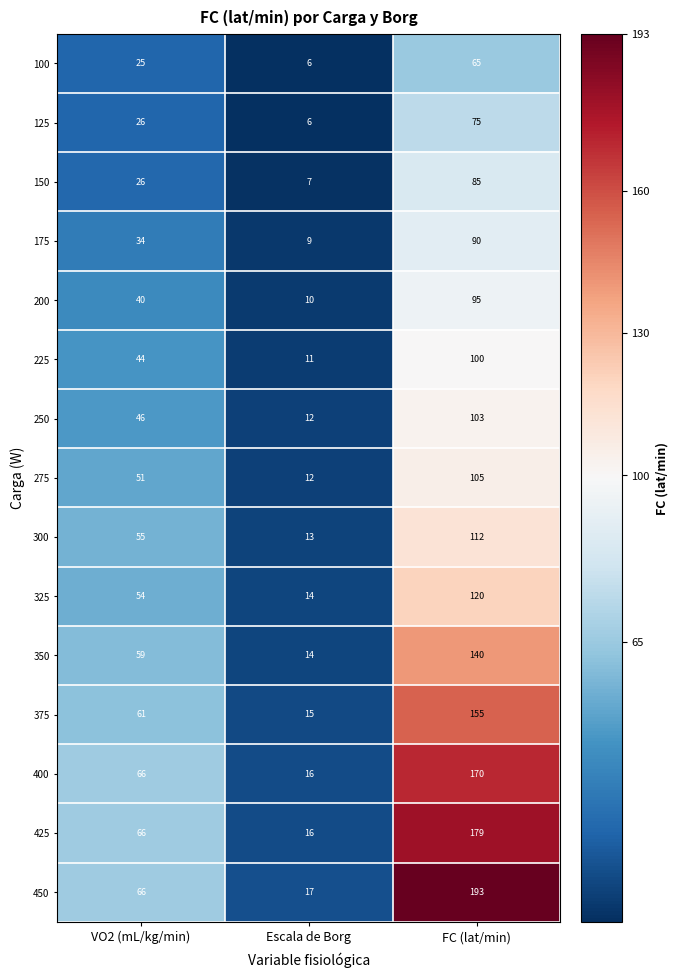

Where is 250 nearest to the value 57?

VO2 (mL/kg/min)